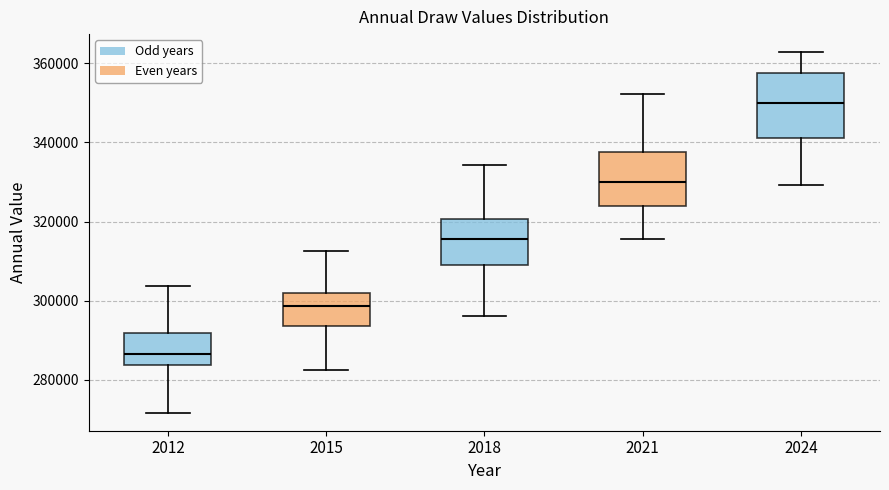

Reading left to right, read every box against the y-axis: the position of its median line, the range the box covers, and the ends of its whiskers. The values are not printed on the chart, so give them approximately, as read against the axis.

2012: median 286000, box 284000 to 292000, whiskers 272000 to 304000
2015: median 298000, box 294000 to 302000, whiskers 282000 to 312000
2018: median 316000, box 308000 to 320000, whiskers 296000 to 334000
2021: median 330000, box 324000 to 338000, whiskers 316000 to 352000
2024: median 350000, box 342000 to 358000, whiskers 330000 to 362000